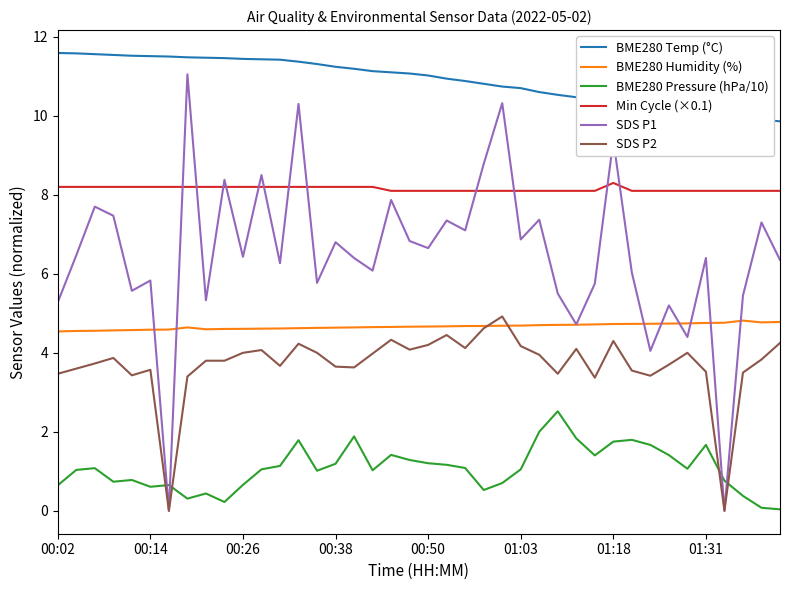

True or false: SDS P1 and BME280 Temp (°C) intersect in this chart.

False